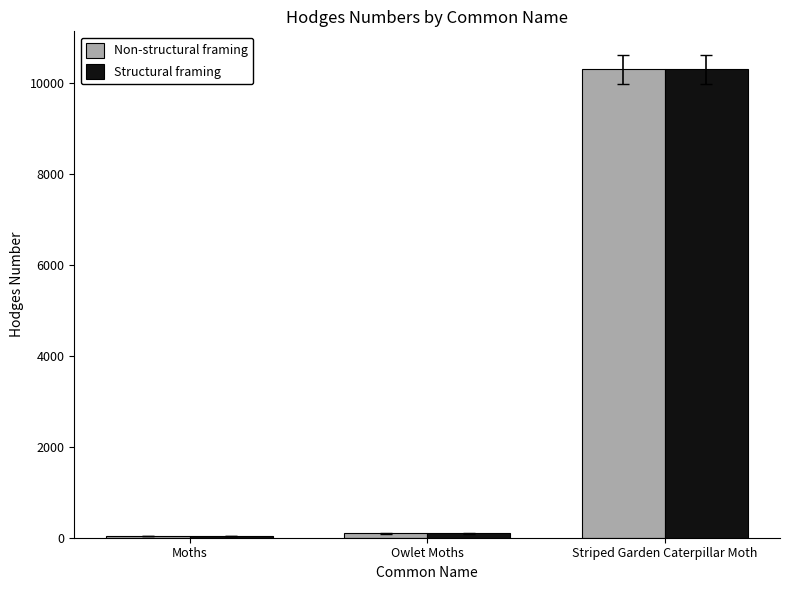

Are the bars horizontal?

No